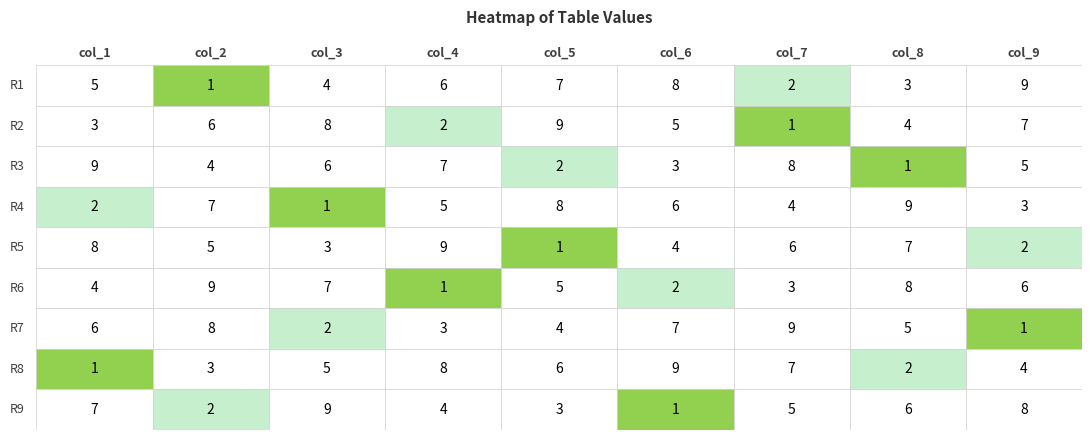

What is the greatest value displayed?

9